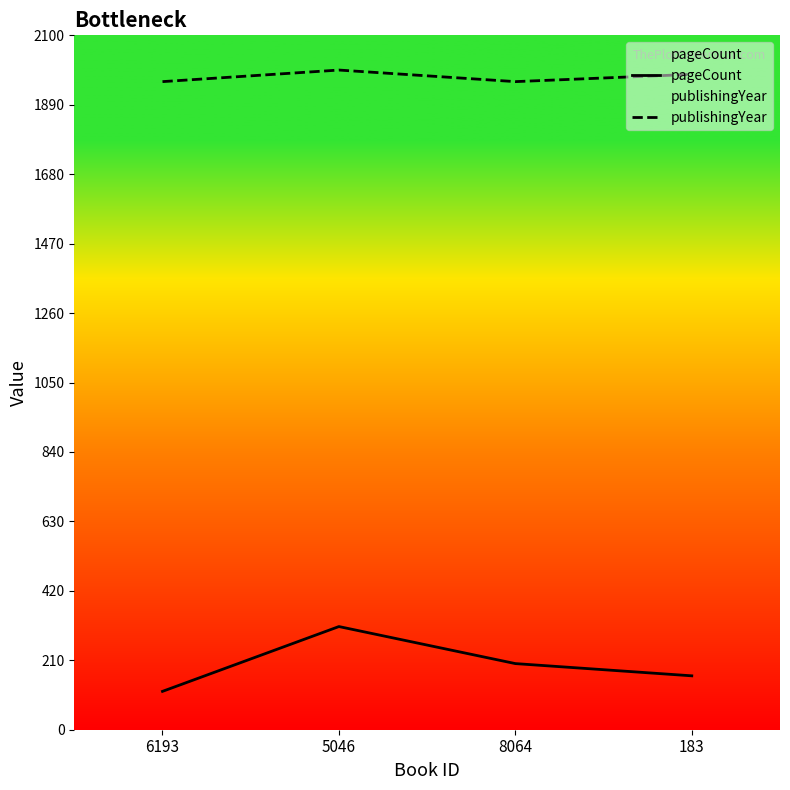

How many publishingYear values are between 1960 and 1995?

4